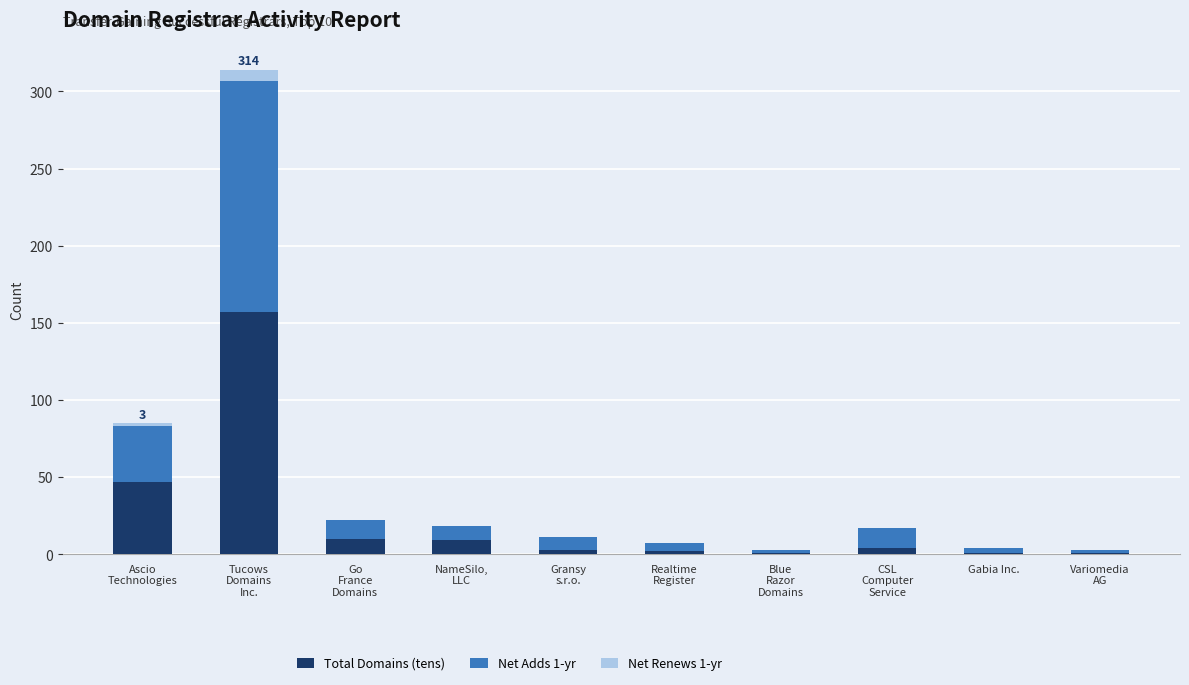

What is the sum of all Total Domains (tens) values?

235